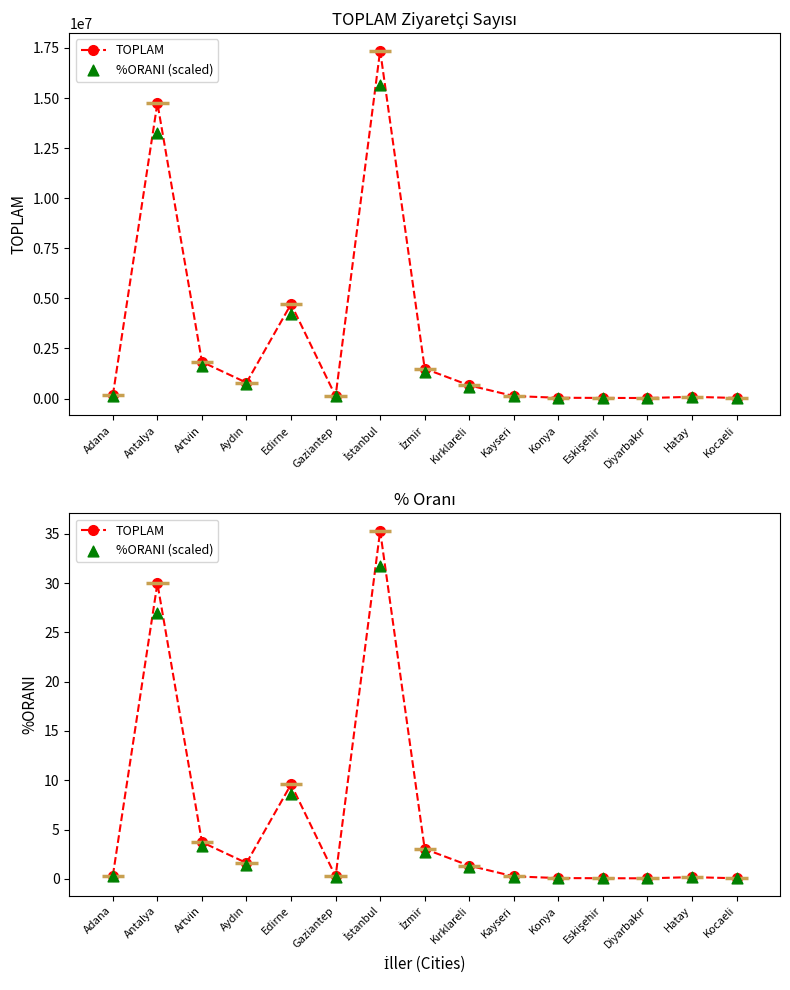

Which series has the largest Y range (max minus min)?

TOPLAM